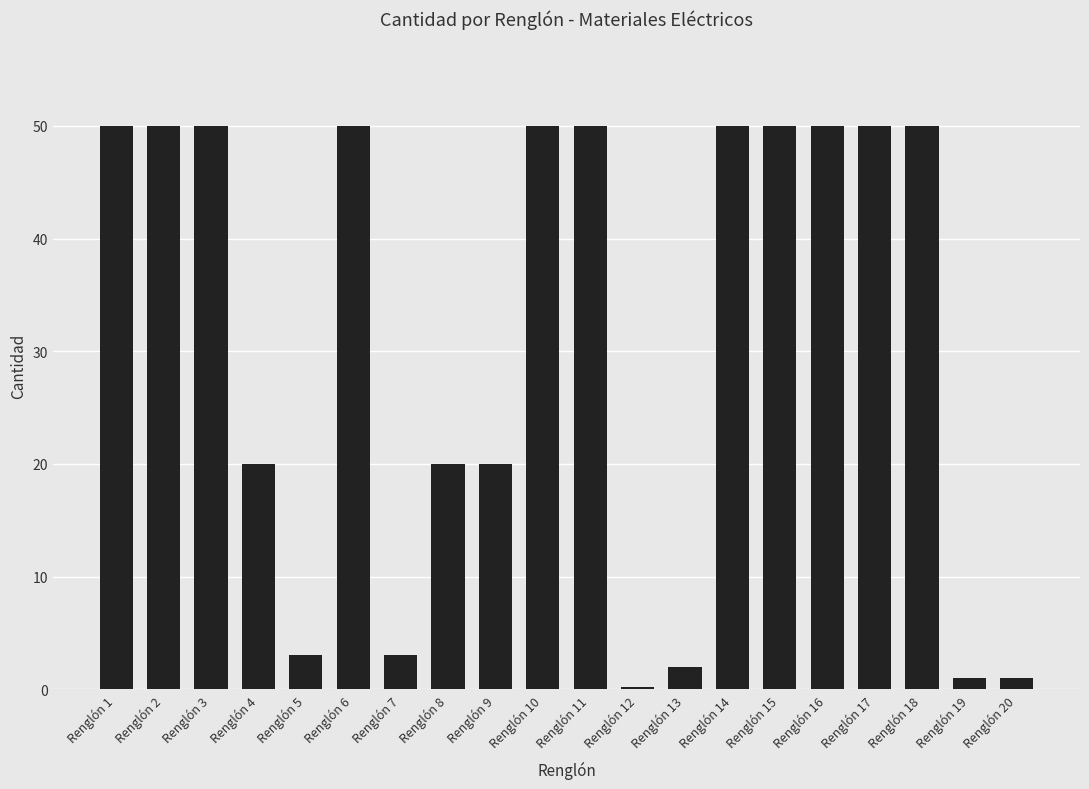

What is the sum of the values at Renglón 9 and Renglón 3?

70.0